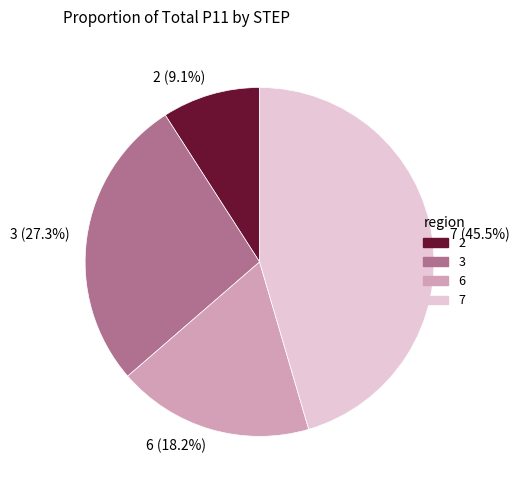

Approximately how many times larger is the value at 2 (9.1%) compared to 3 (27.3%)?

0.3